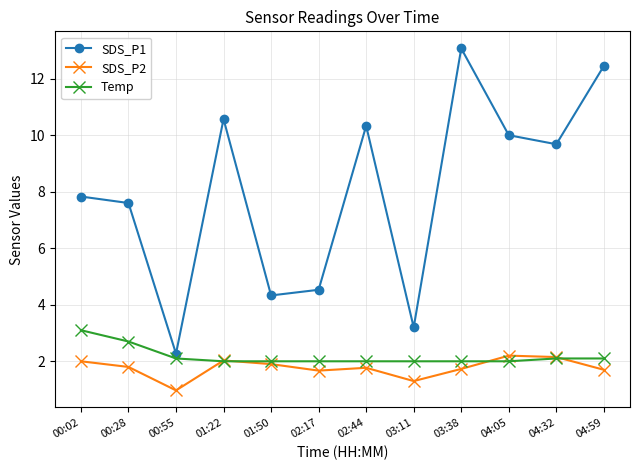

True or false: SDS_P2 and SDS_P1 intersect in this chart.

False